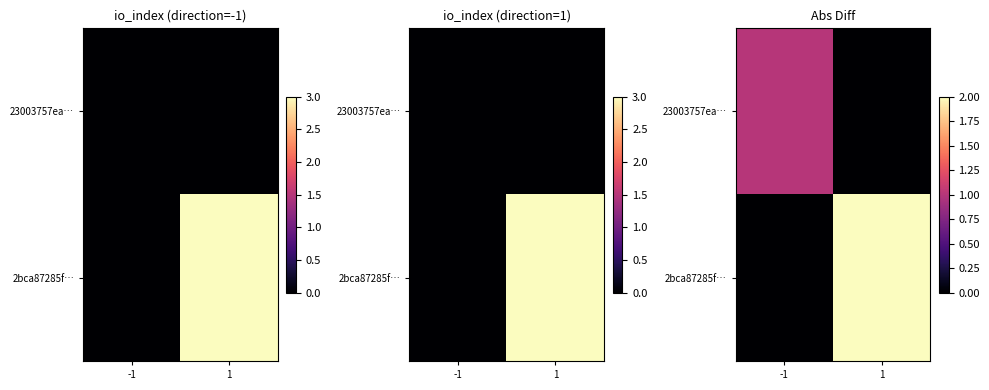

Which series changed the most between -1 and 1?

2bca87285f…